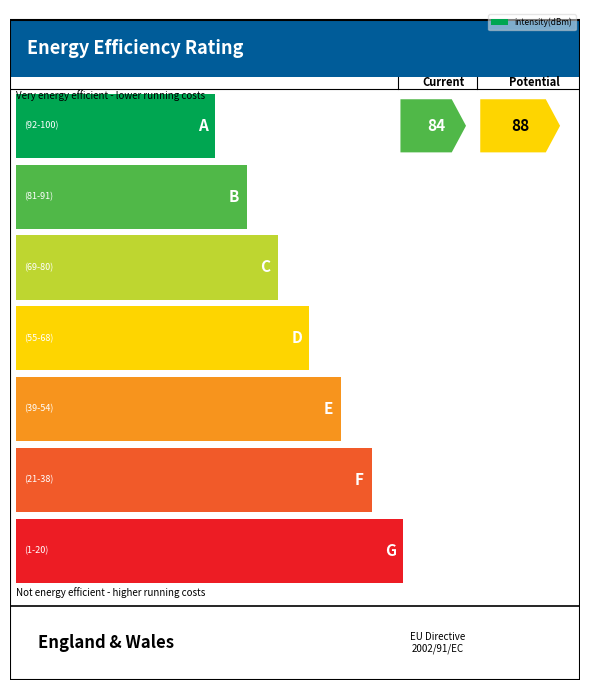

What is the difference between the maximum and minimum values?

11.6